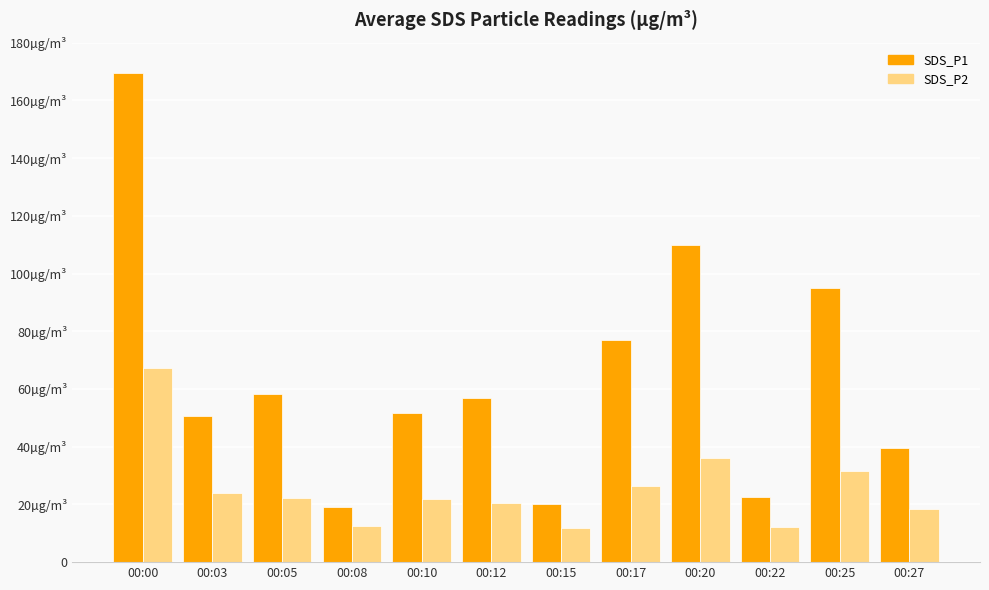

What are all the series names shown in the legend?

SDS_P1, SDS_P2